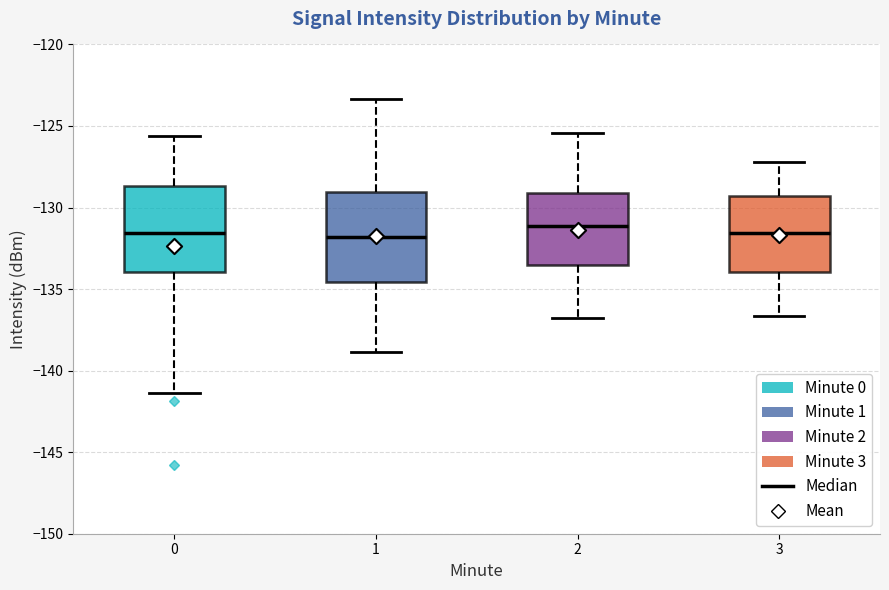

Reading left to right, read every box against the y-axis: the position of its median line, the range the box covers, and the ends of its whiskers. The values are not printed on the chart, so give them approximately, as read against the axis.

0: median -131.5, box -134.0 to -128.5, whiskers -141.5 to -125.5
1: median -132.0, box -134.5 to -129.0, whiskers -139.0 to -123.5
2: median -131.0, box -133.5 to -129.0, whiskers -137.0 to -125.5
3: median -131.5, box -134.0 to -129.5, whiskers -136.5 to -127.0